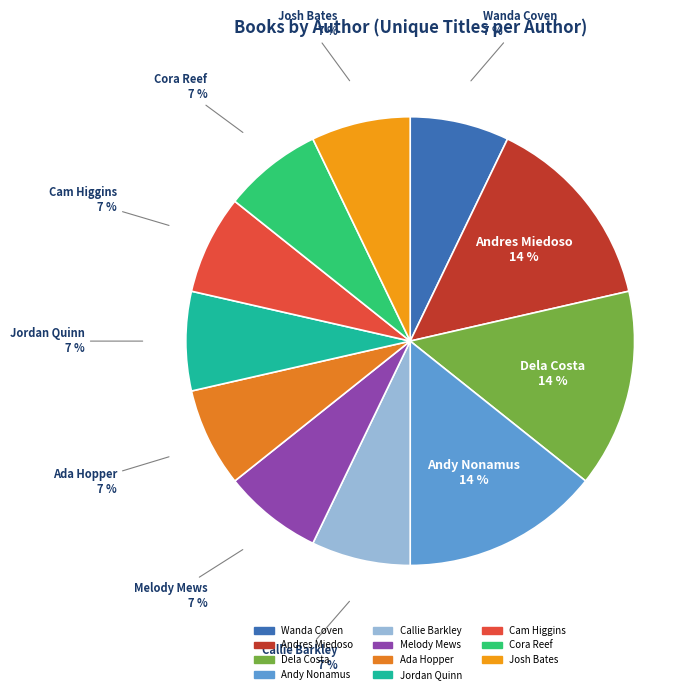

How many slices are in this pie chart?

11